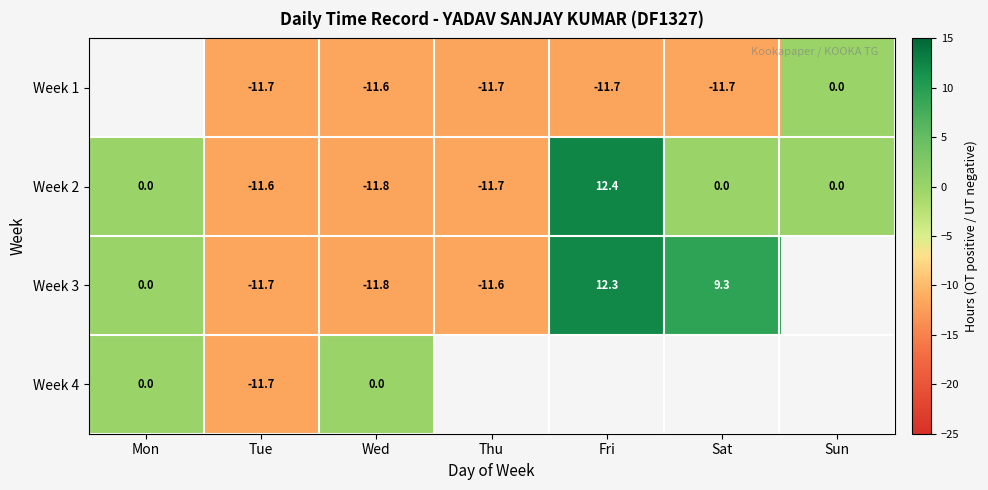

At Mon, list the series in order from smallest to largest.

Week 1, Week 2, Week 3, Week 4